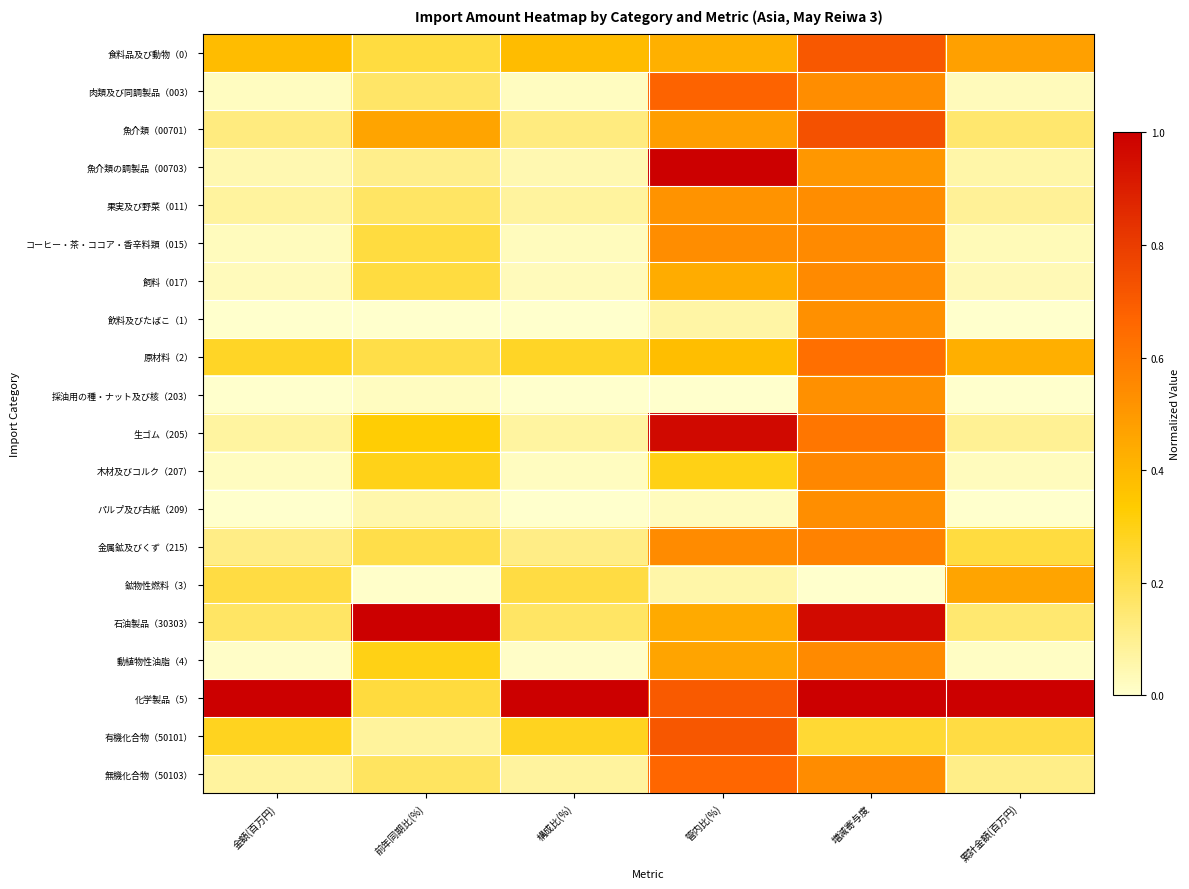

Which series has the largest range (max minus min)?

魚介類の調製品（00703）